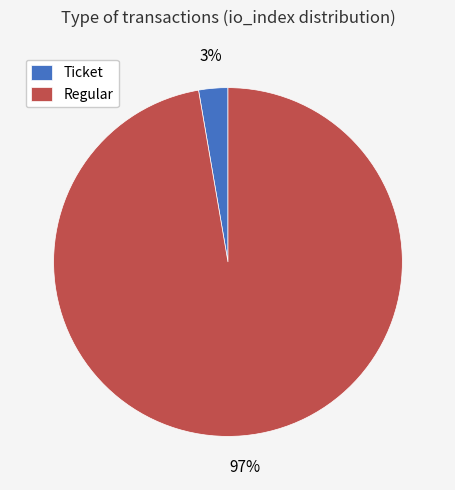

How many segments does this pie chart have?

2